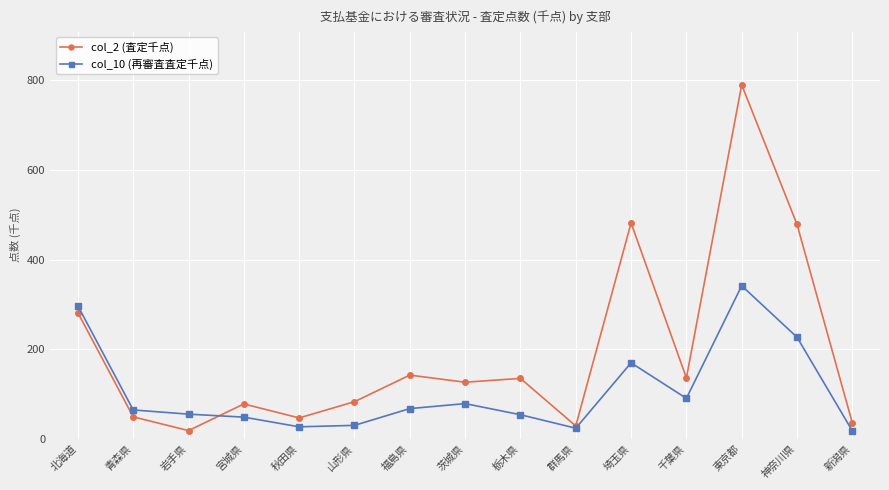

What position from the right is 埼玉県?

5